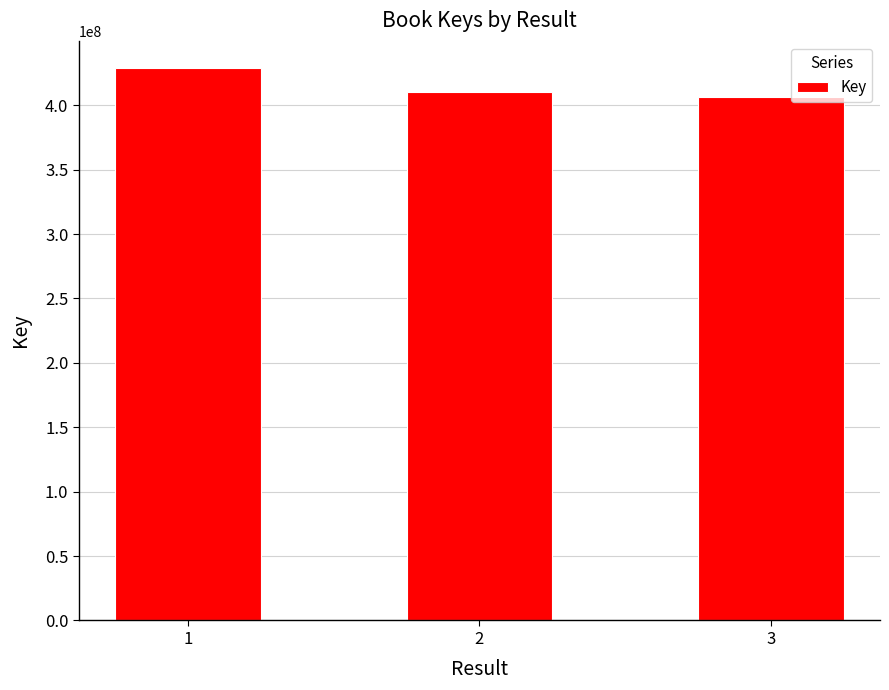

Reading right to left, list all the values displayed in this chart.

3=406131218	2=409992159	1=428530271